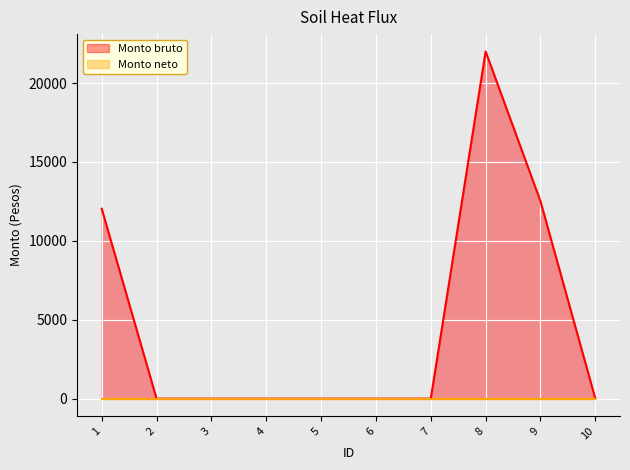

True or false: there are more than 0 points higher than both neighbors.

True